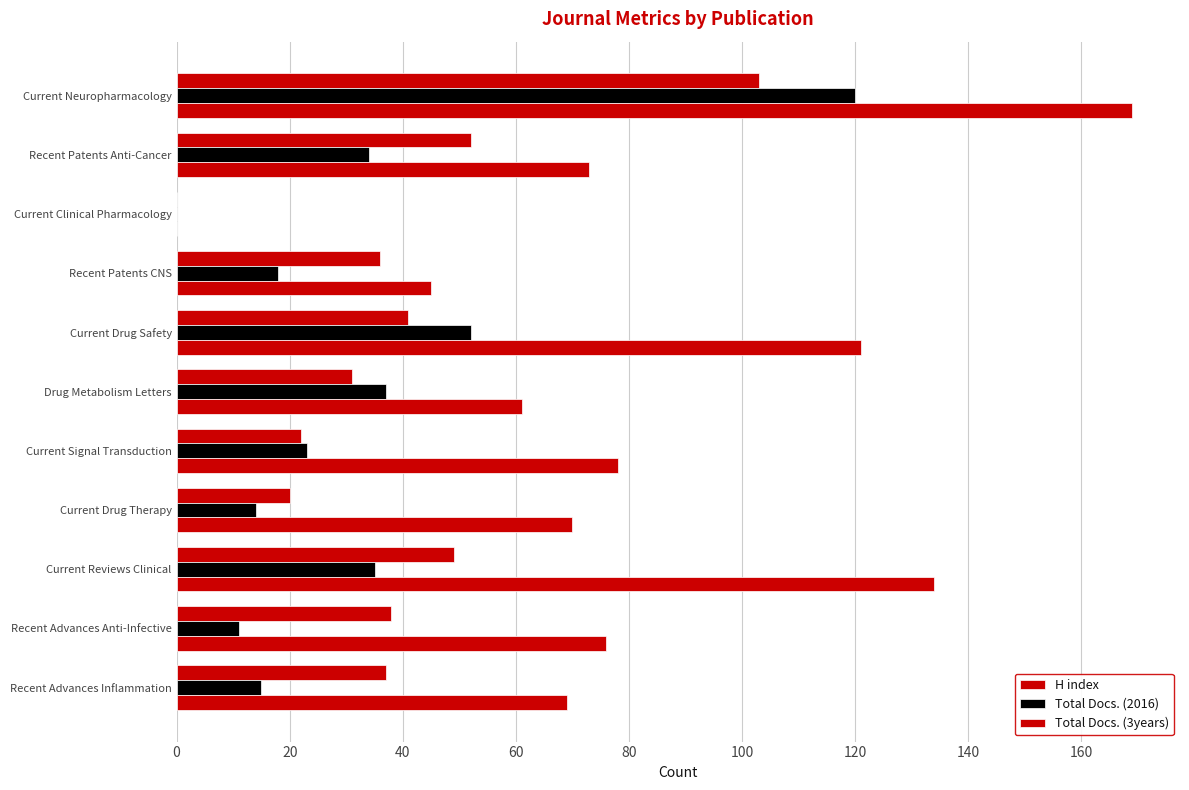

How many positive values does the H index series have?

10